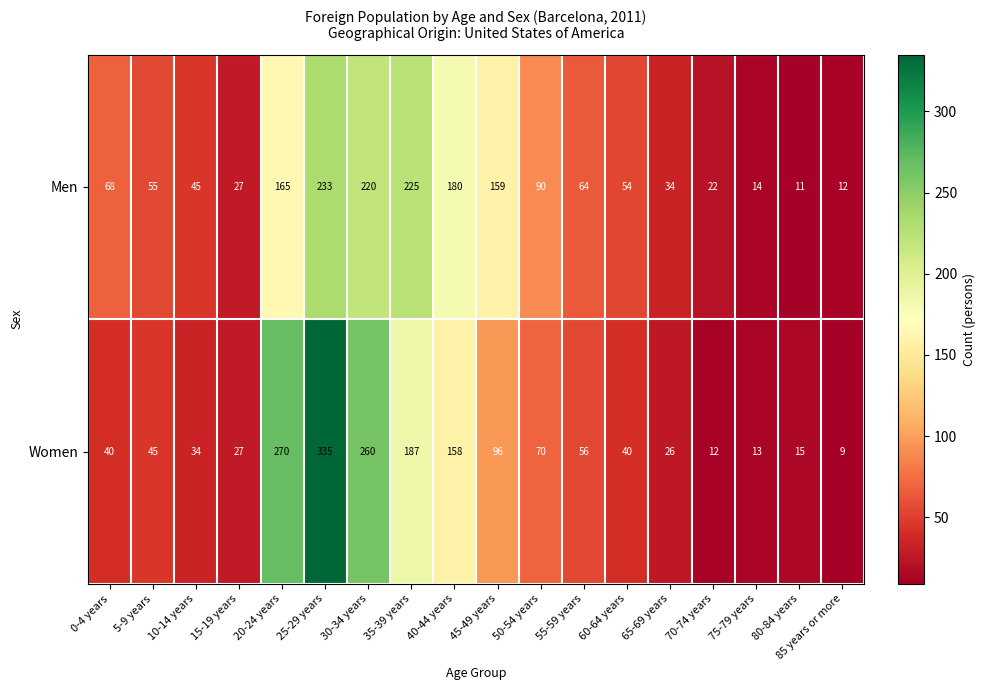

Which category has the lowest value across all series?

85 years or more